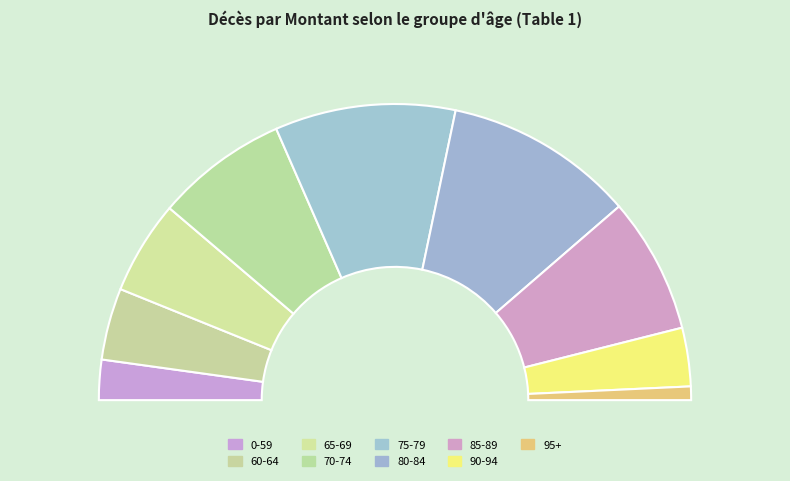

What is the largest slice in the pie chart?

80-84